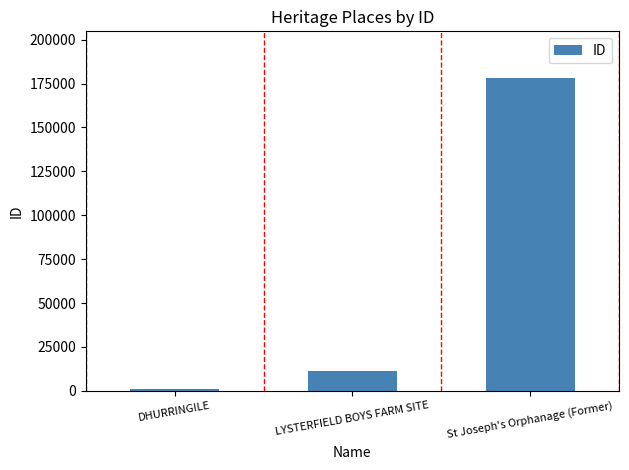

Between St Joseph's Orphanage (Former) and DHURRINGILE, which is larger?

St Joseph's Orphanage (Former)